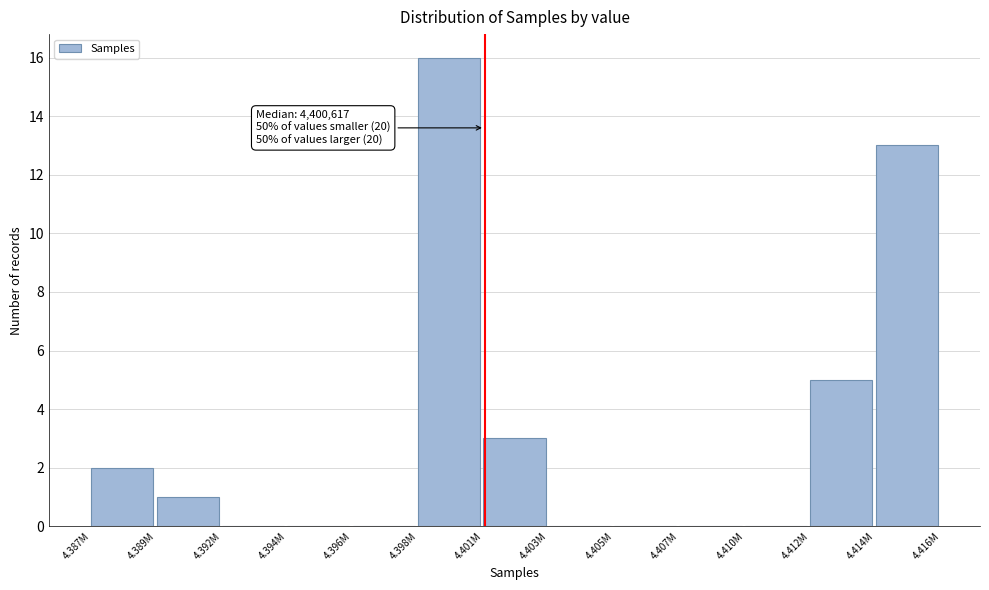

Reading left to right, list all the values displayed in this chart.

4.387M=2	4.389M=1	4.392M=0	4.394M=0	4.396M=0	4.398M=16	4.401M=3	4.403M=0	4.405M=0	4.407M=0	4.410M=0	4.412M=5	4.414M=13